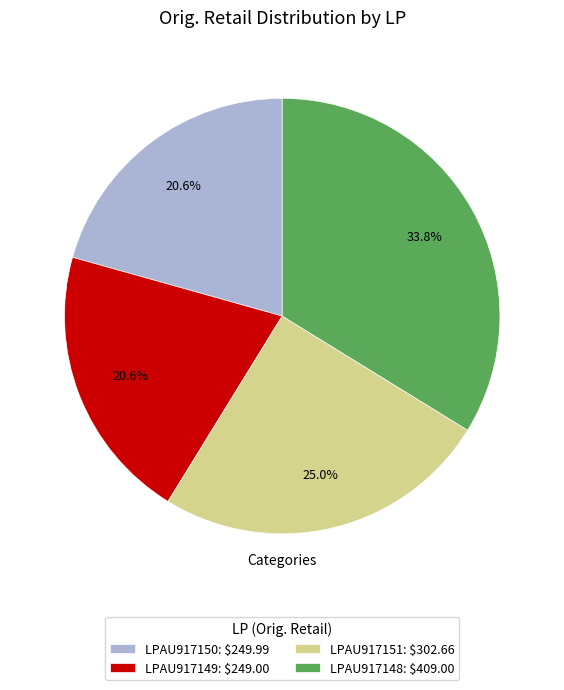

The LPAU917150 slice represents 28% of the pie. True or false?

False